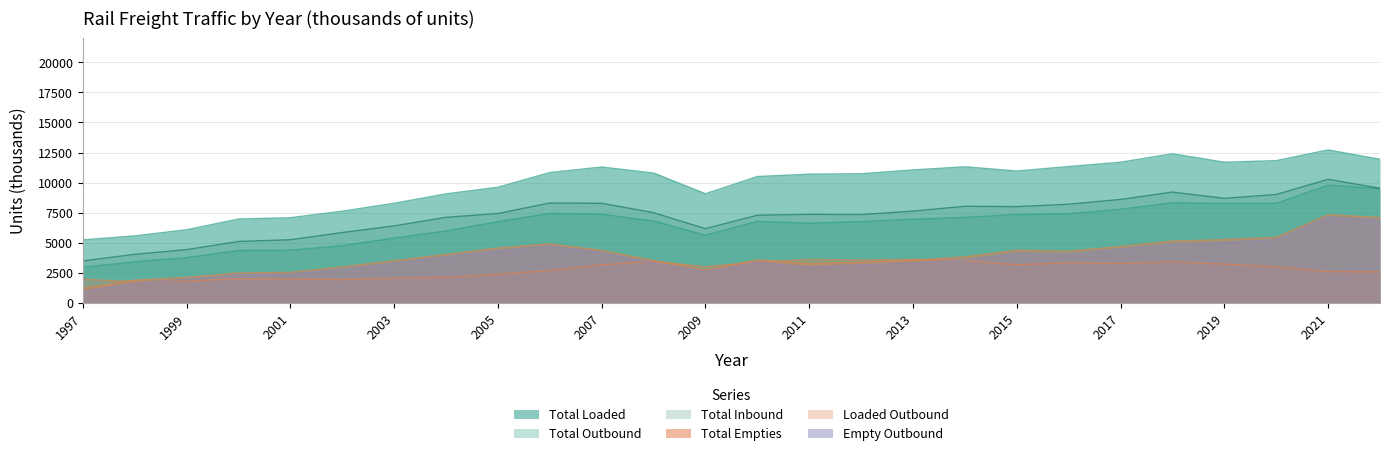

Which series has the largest total across all categories?

Total Loaded